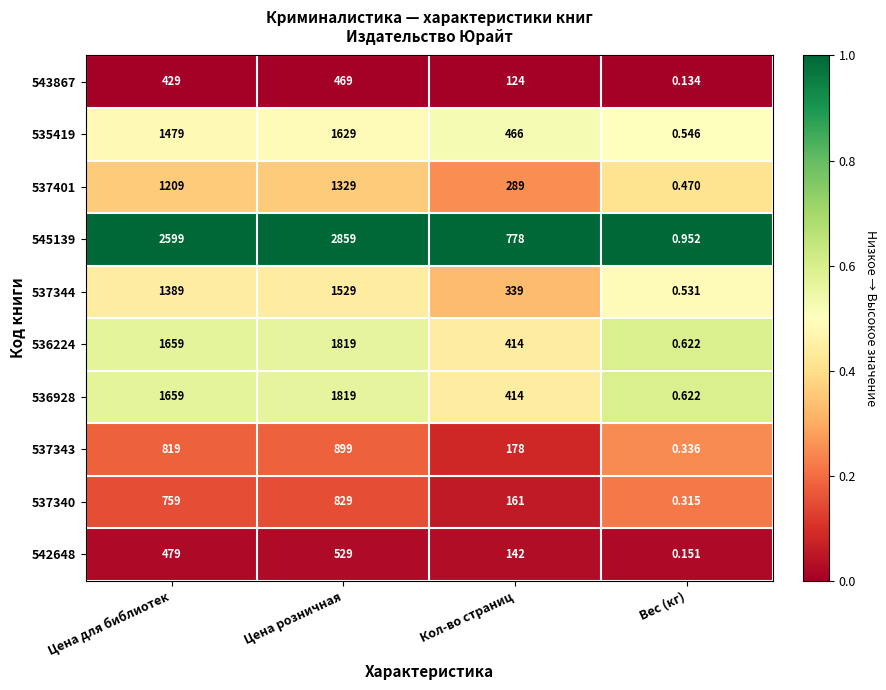

Where is 536224 nearest to the value 909?

Кол-во страниц